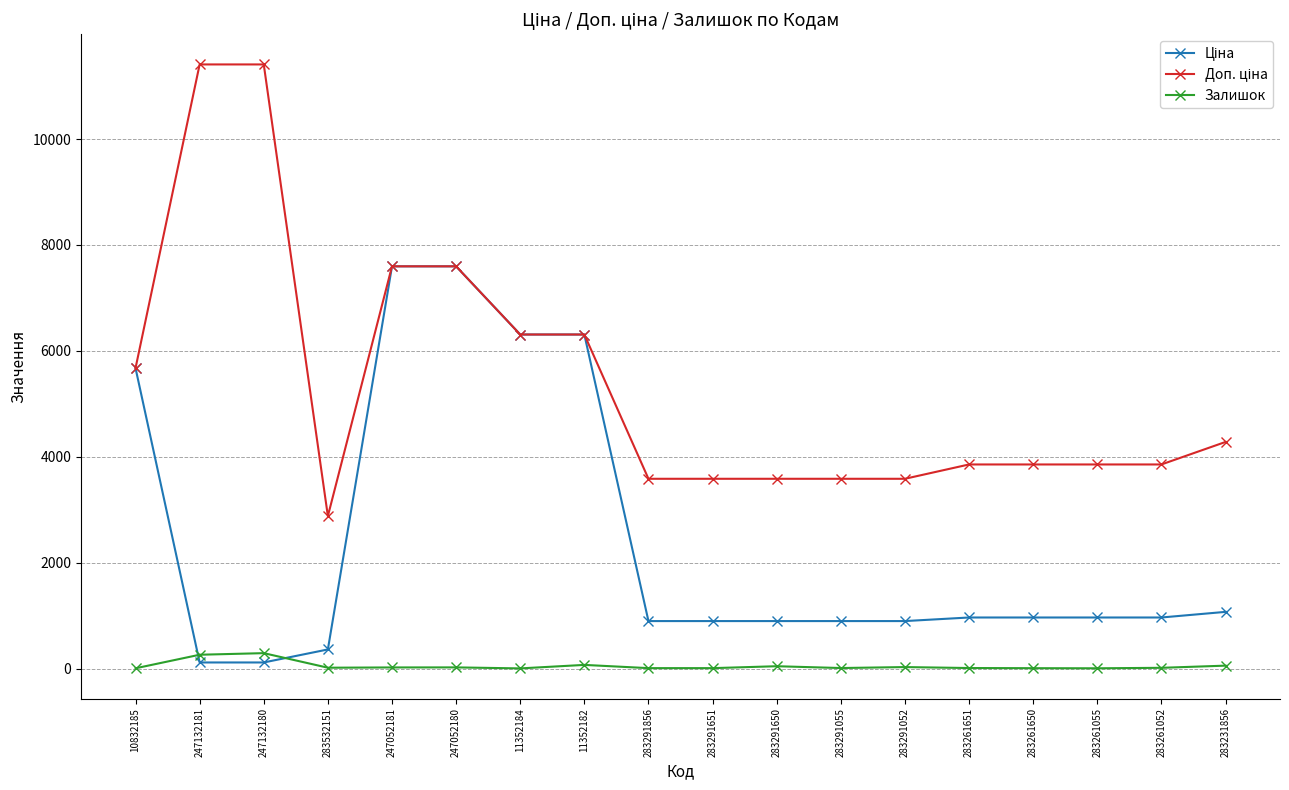

True or false: Залишок has a value of 54.0 at 283231856.

True